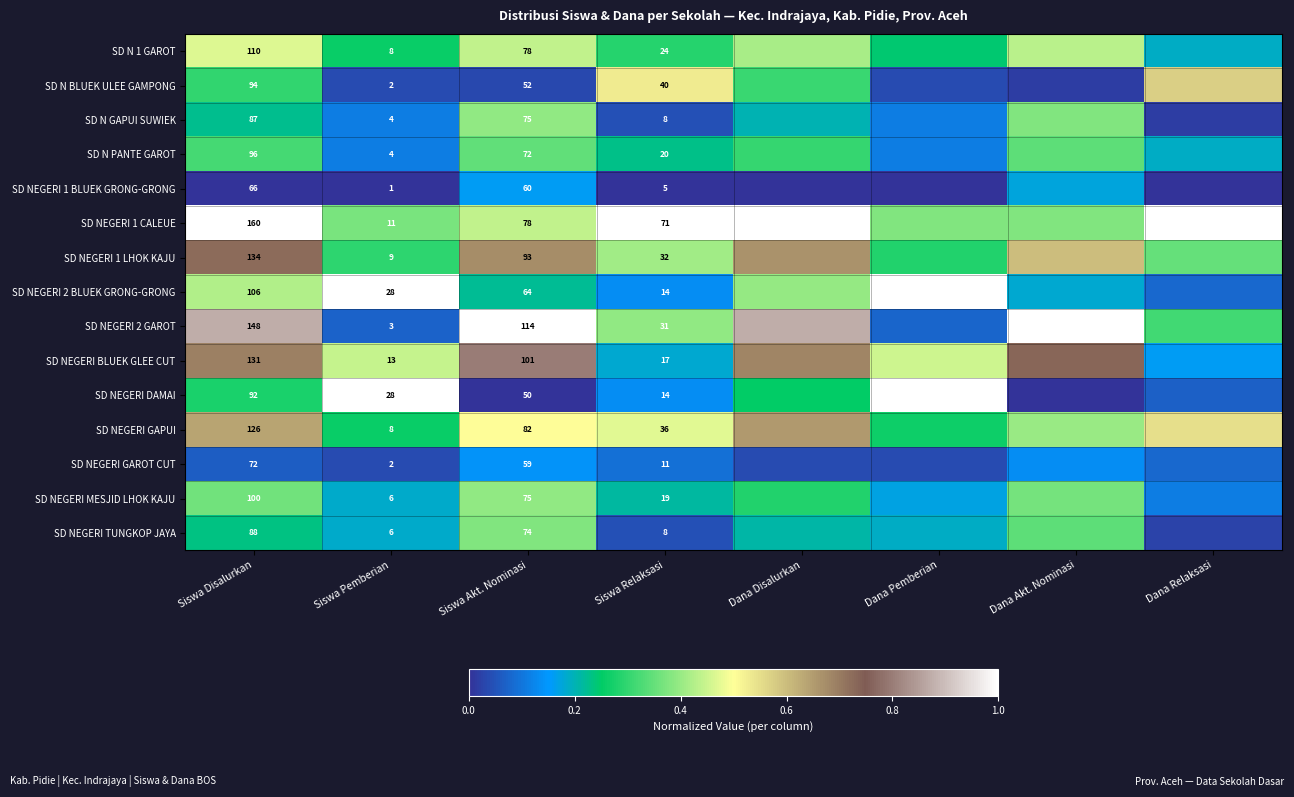

At which category does the chart reach its peak across all series?

Siswa Disalurkan